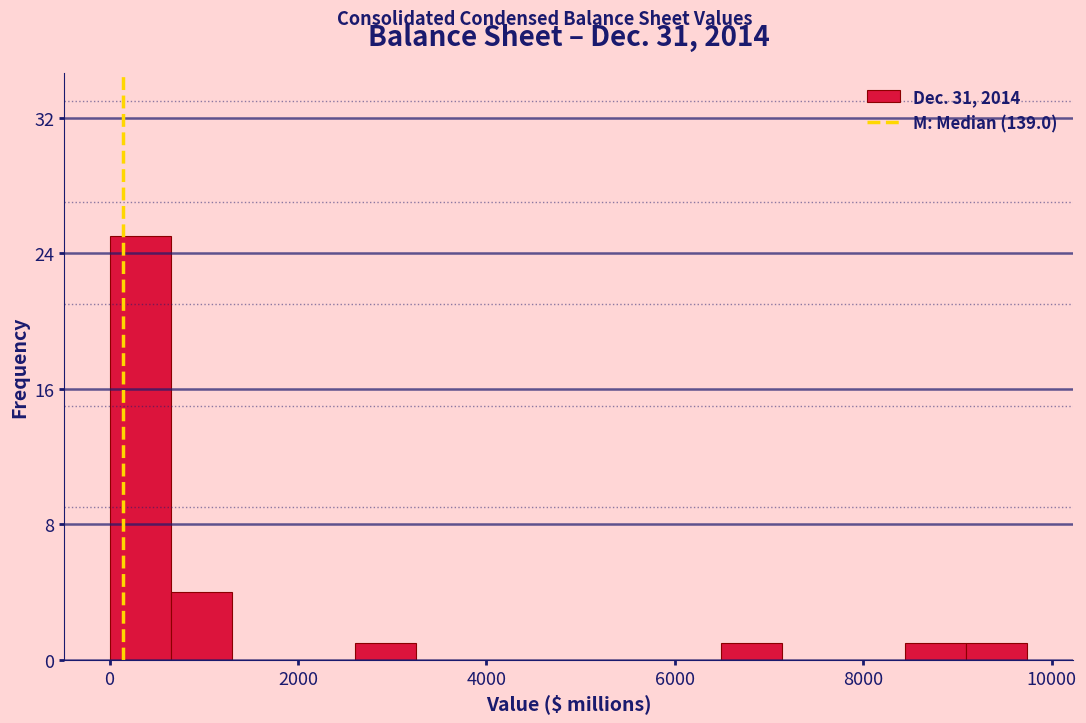

Around what value on the x-axis is the tallest bar? Give the approximate position of its centre, as read against the axis.

400